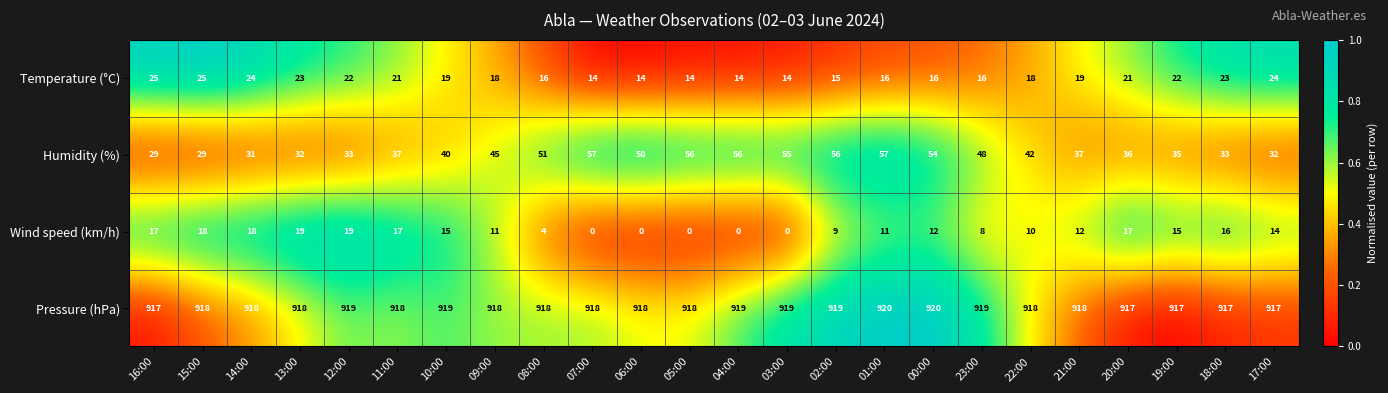

Which series changed the most between 00:00 and 21:00?

Humidity (%)